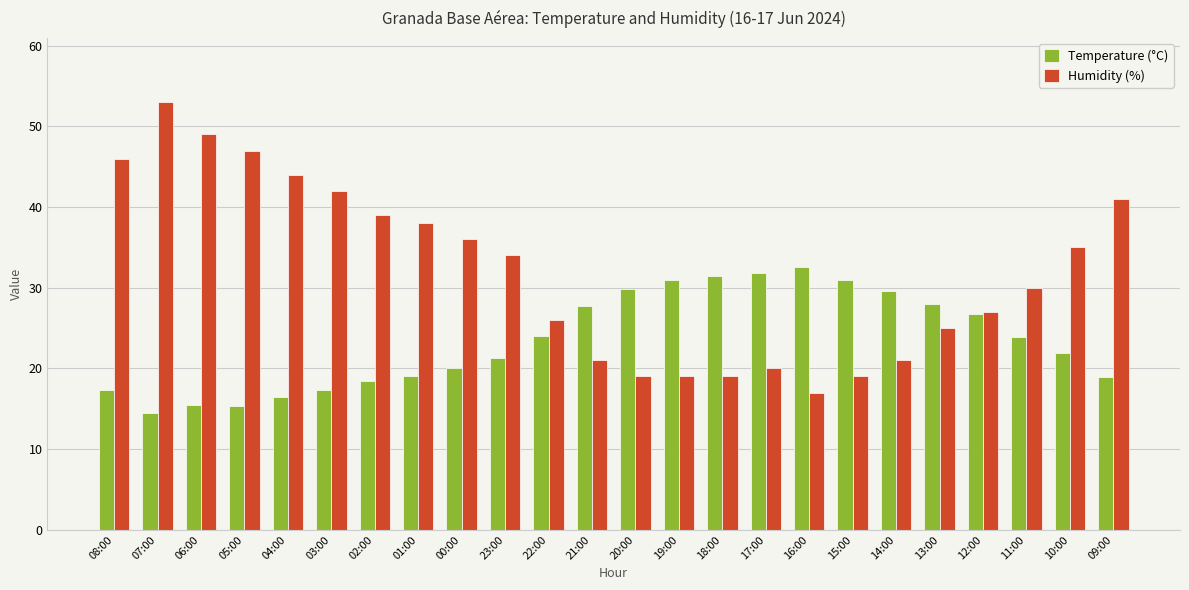

Between 07:00 and 00:00, which series saw the biggest shift?

Humidity (%)